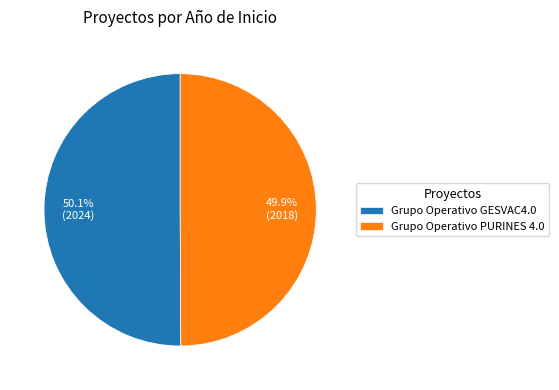

True or false: Grupo Operativo GESVAC4.0 accounts for 50% of the total.

True